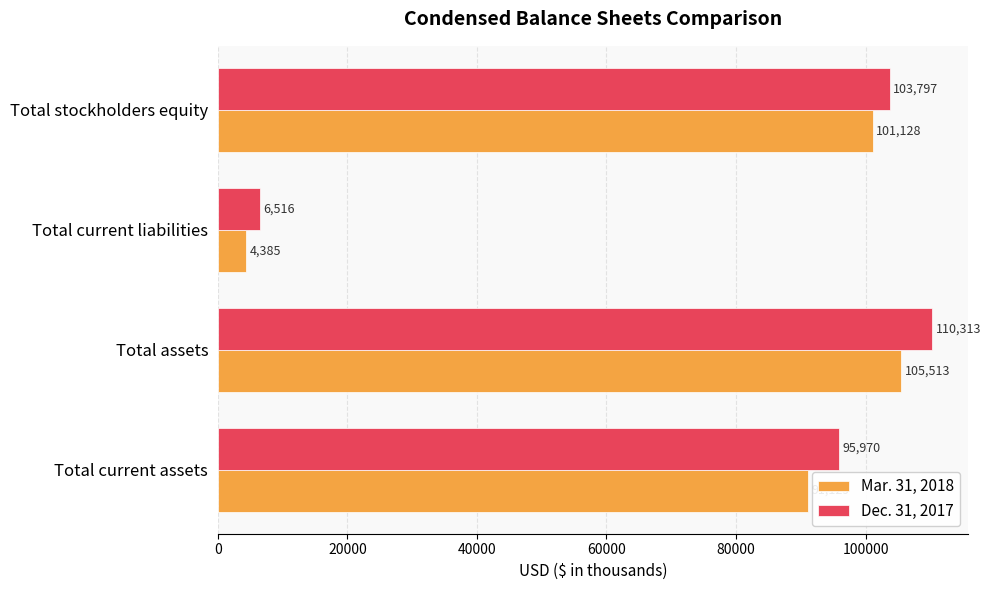

What is the average value of the Mar. 31, 2018 series?

75539